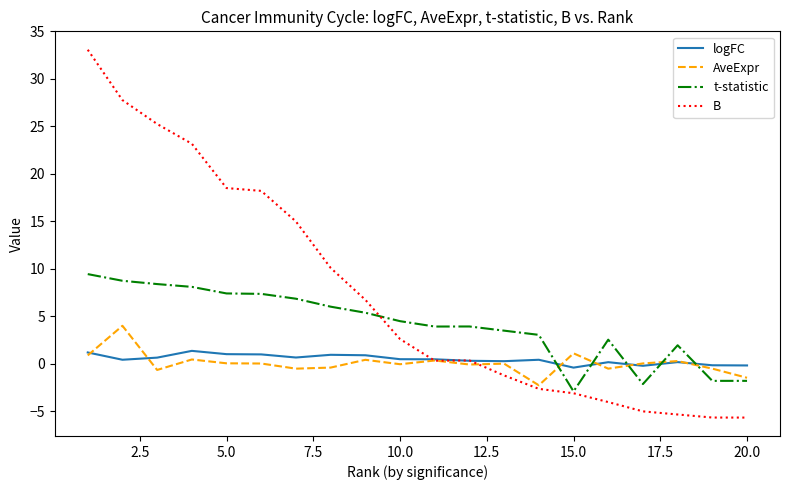

What are all the series names shown in the legend?

logFC, AveExpr, t-statistic, B